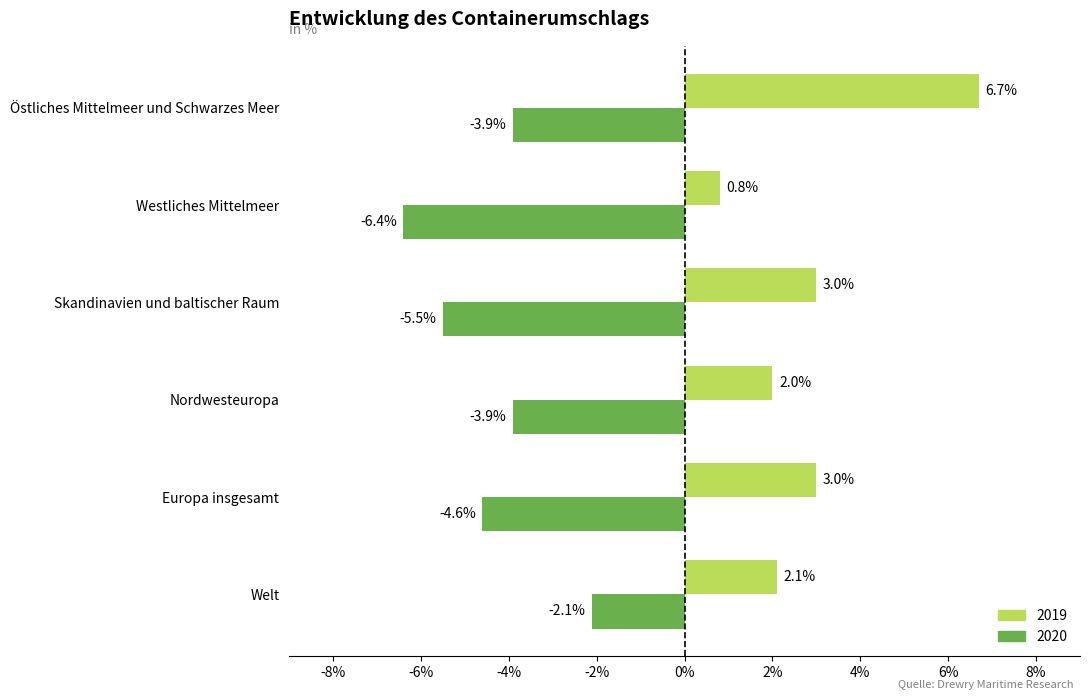

What is the minimum value for 2019?

0.8